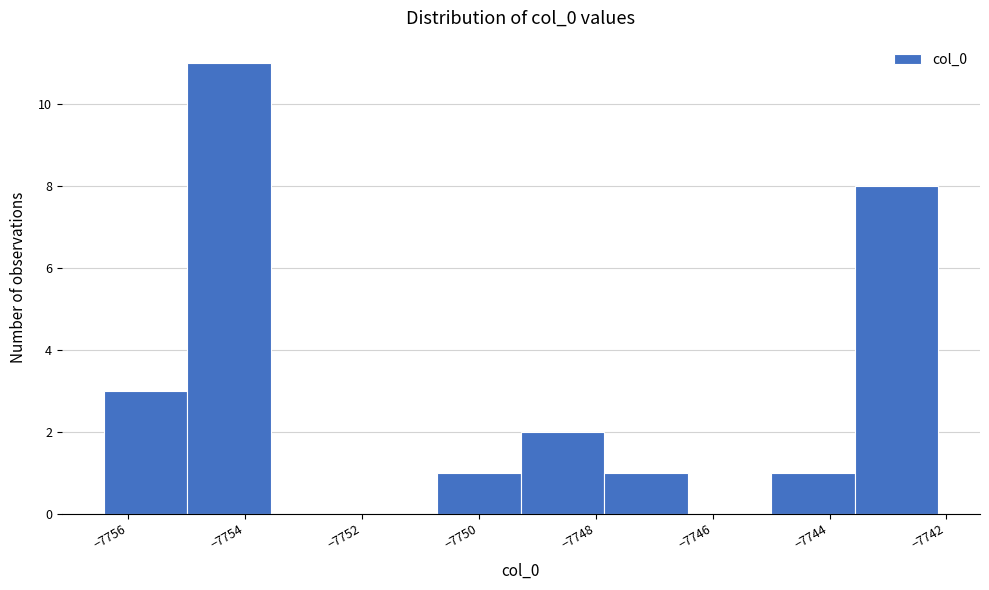

How tall is the bar that spans -7747.8 to -7746.4 on the x-axis? Neither the bar edges nor the heights are printed on the chart, so give them approximately, as read against the axes.

1